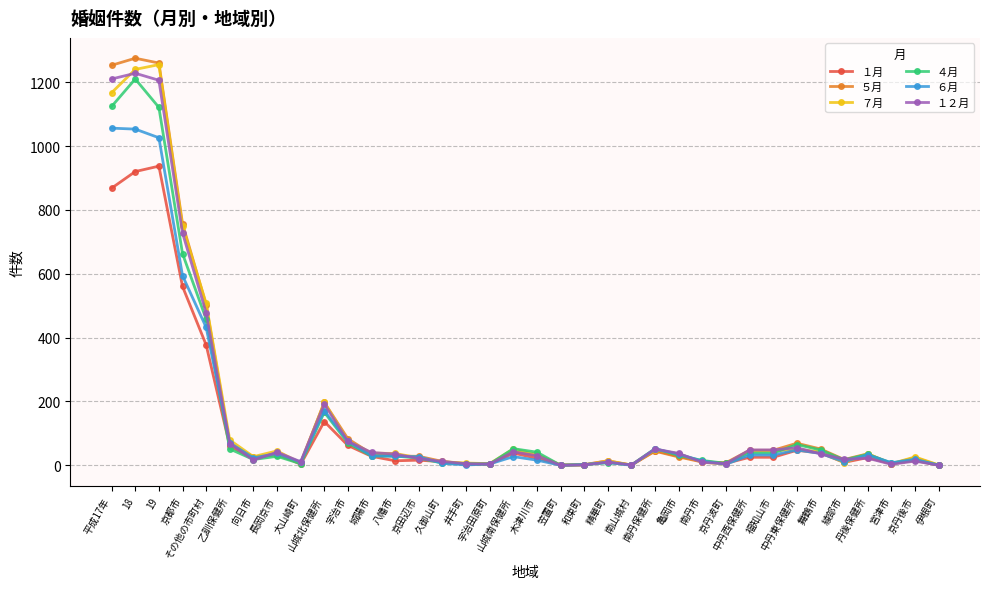

Rank the series by their maximum value, from lowest to highest.

１月, ６月, ４月, １２月, ７月, ５月